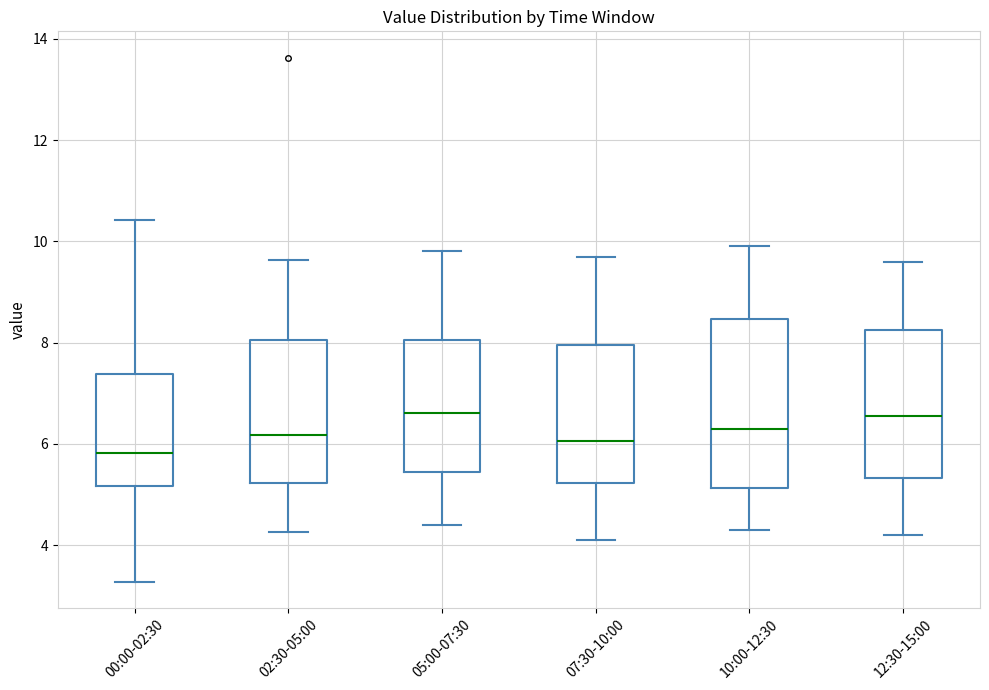

Where does the lower whisker of the box for 07:30-10:00 end on the y-axis? The values are not printed on the chart, so give them approximately, as read against the axis.

4.2